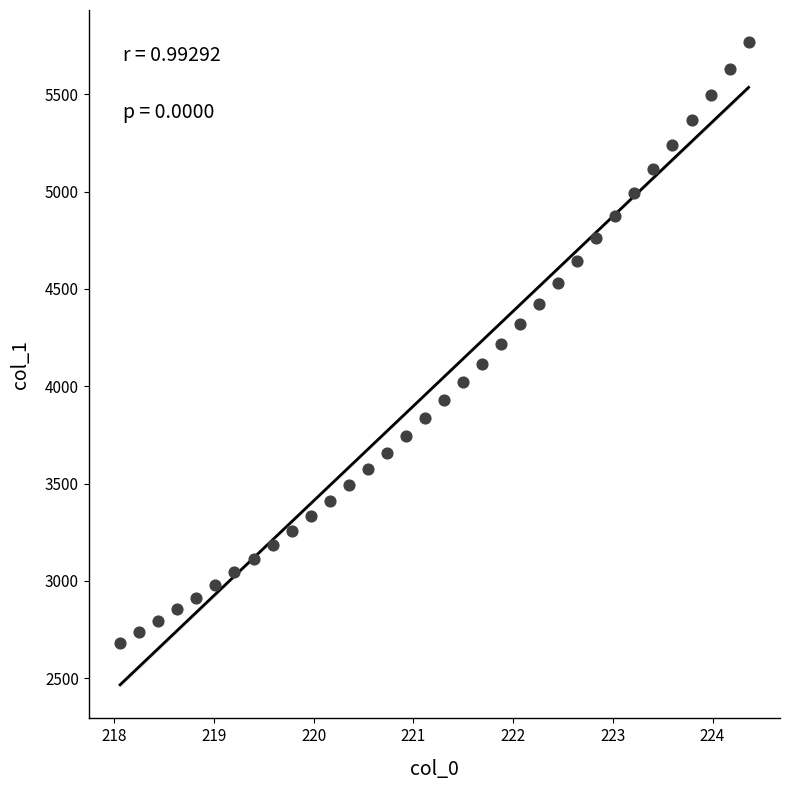

What is the range of Y values (max minus min)?

3087.0